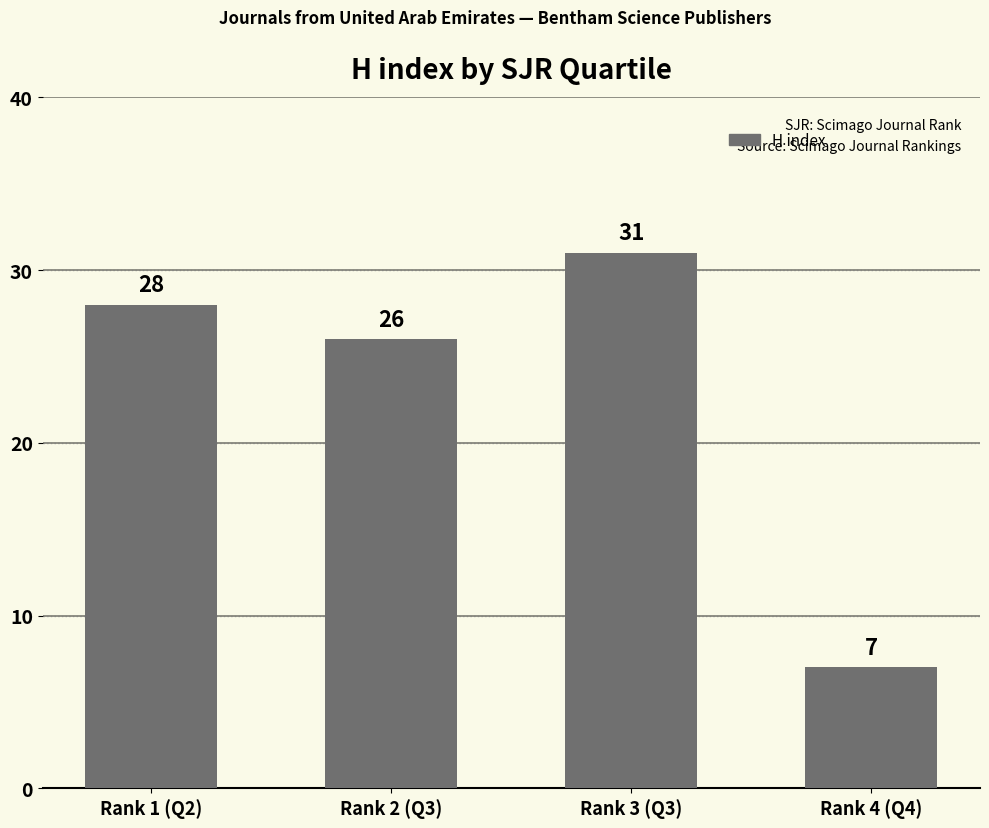

What is the sum of all values?

92